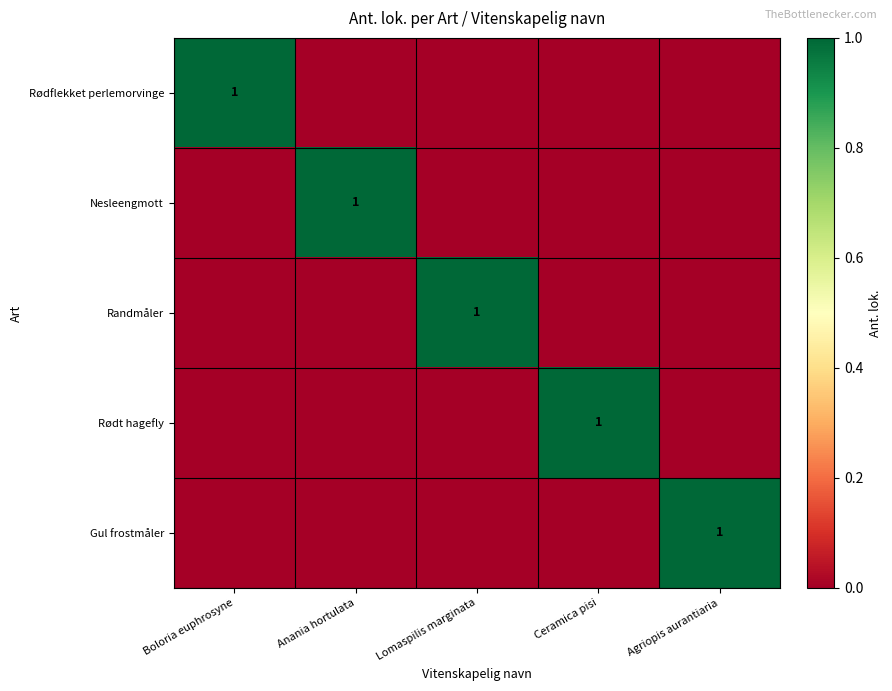

Between Agriopis aurantiaria and Anania hortulata, which is larger?

Agriopis aurantiaria